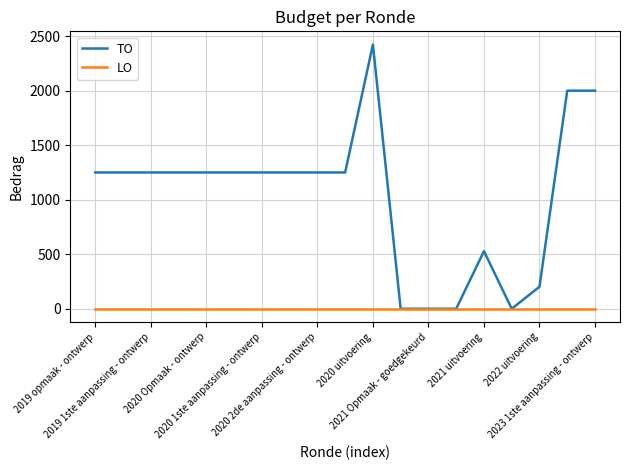

List the series in order of their peak value, highest first.

TO, LO